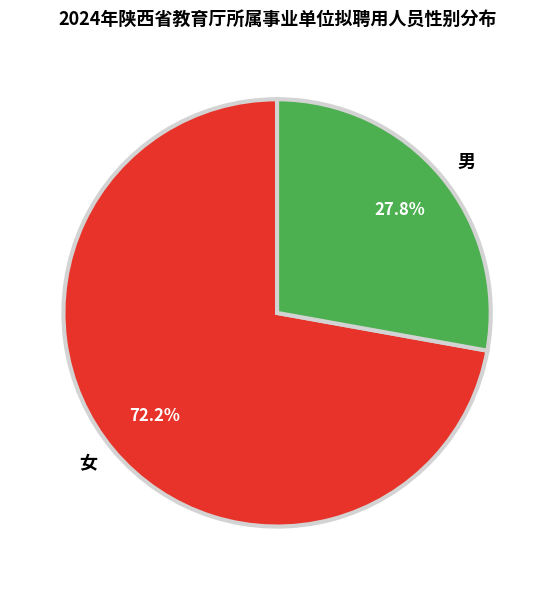

What percentage is the 男 slice, to the nearest percent?

28%